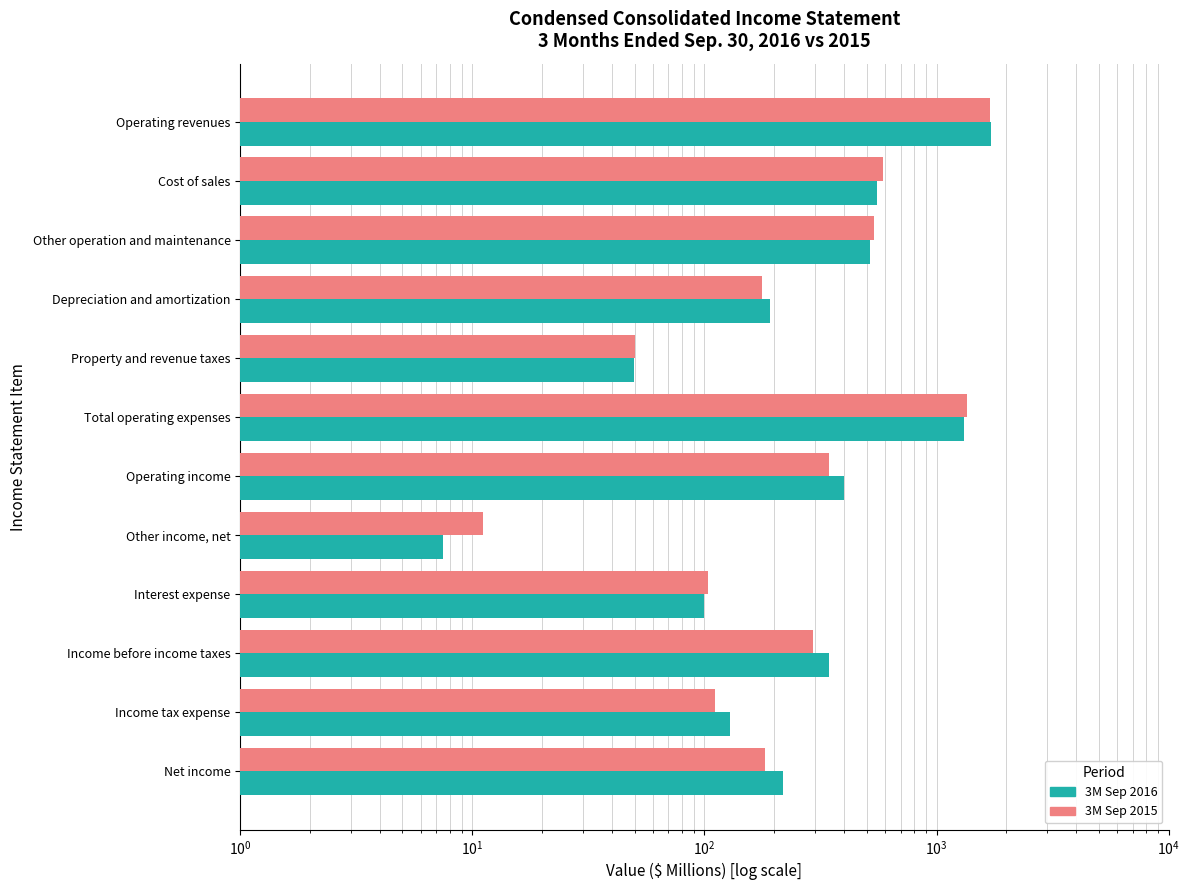

Is it true that 3M Sep 2015 equals 576.3 at Operating income?

False